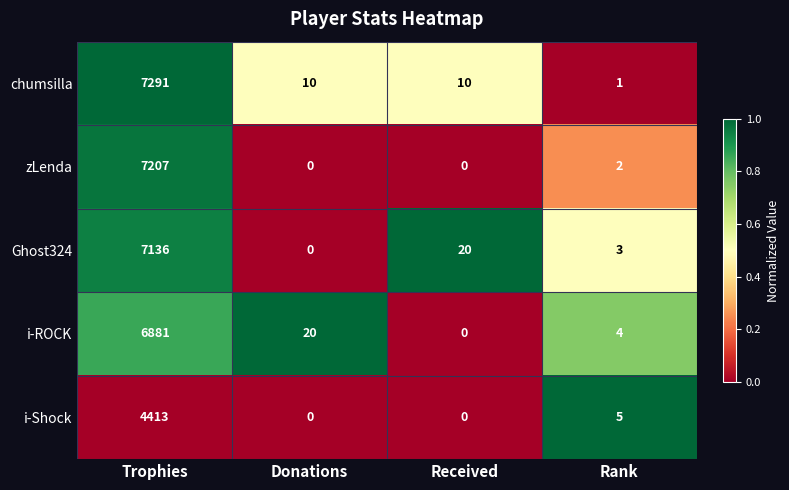

Which series has the widest spread of values?

chumsilla